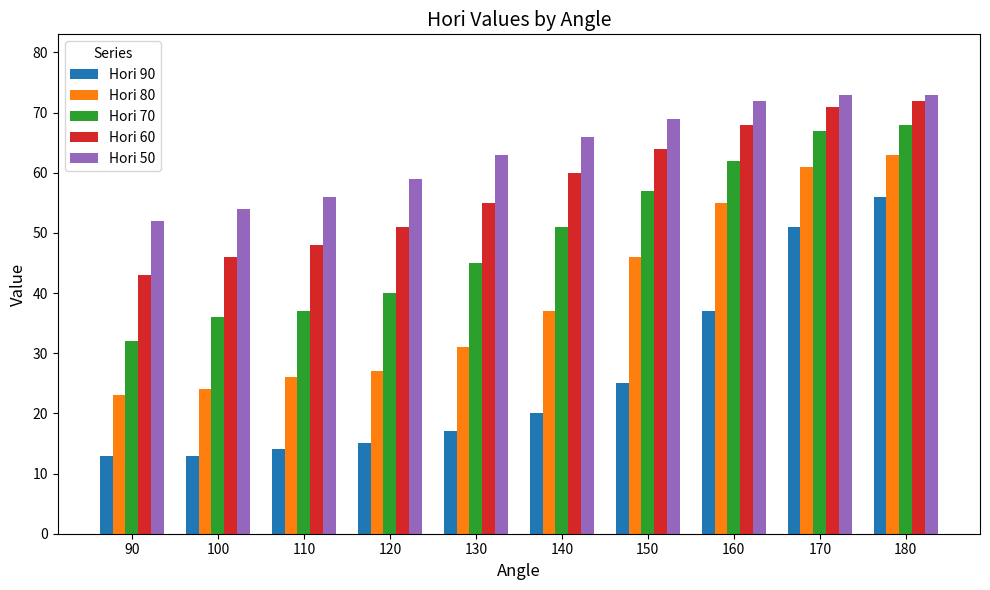

List the series in order of their overall mean, lowest first.

Hori 90, Hori 80, Hori 70, Hori 60, Hori 50